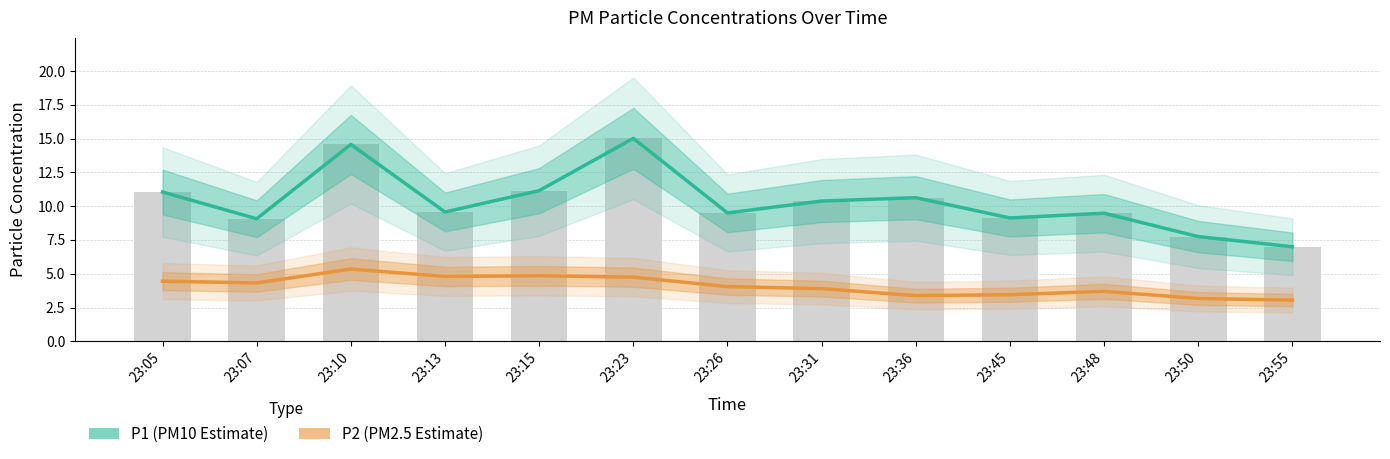

Rank the series by their maximum value, from lowest to highest.

P2 (PM2.5 estimate), P1 (PM10 estimate)